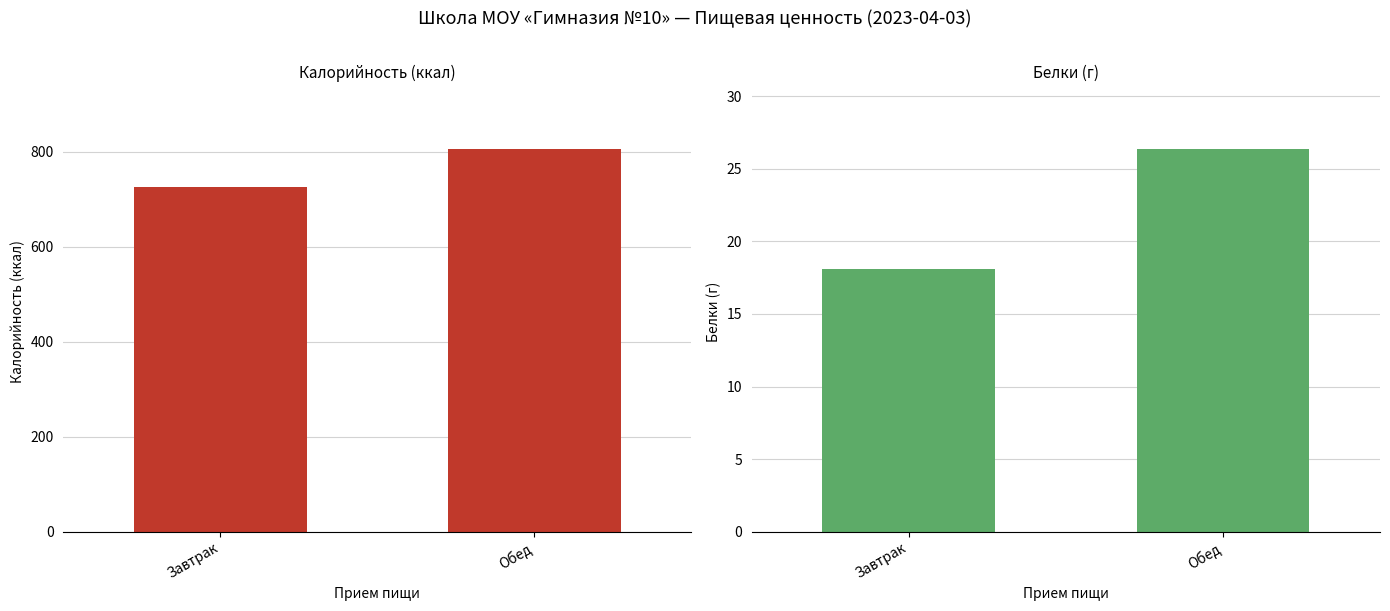

What is the sum of all Калорийность values?

1532.3